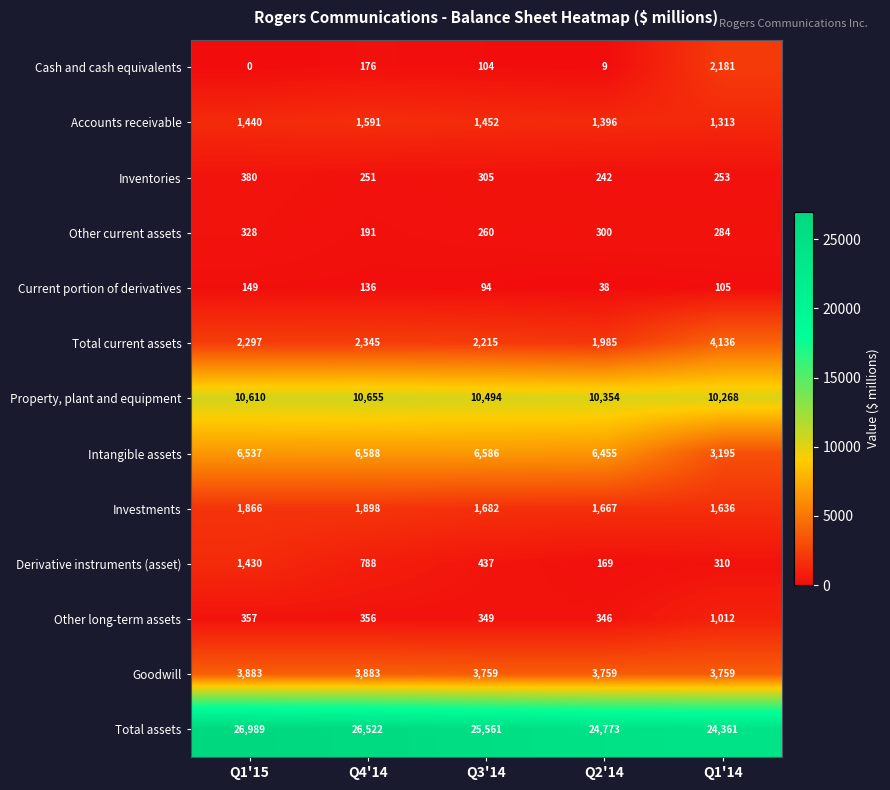

At which category is the sum across all series the highest?

Q1'15